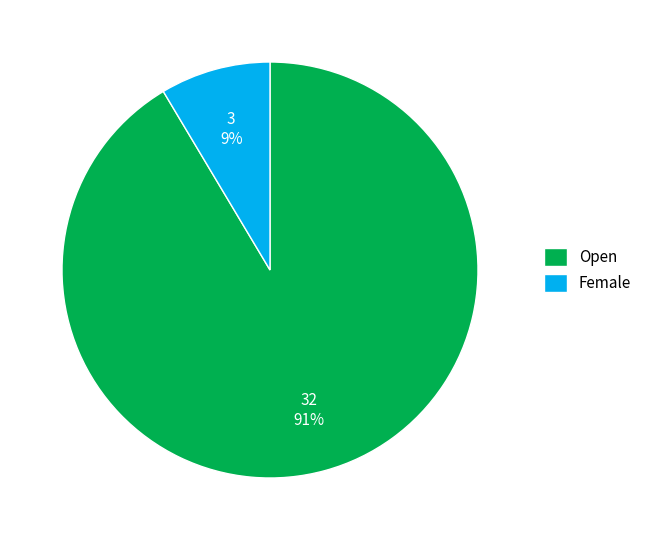

Is Female the majority of the pie?

No